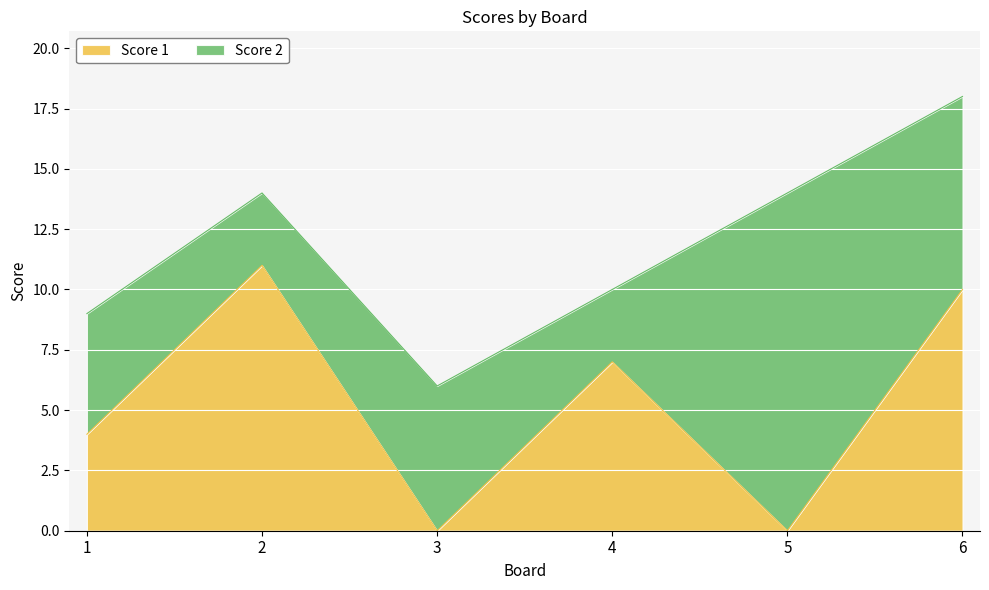

True or false: the data has more than 0 interior local peaks.

True